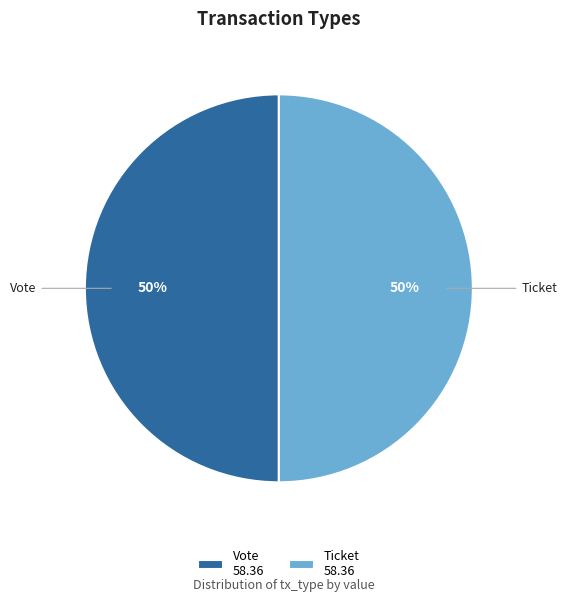

To the nearest percent, what is the difference between the largest and smallest slice percentages?

0%